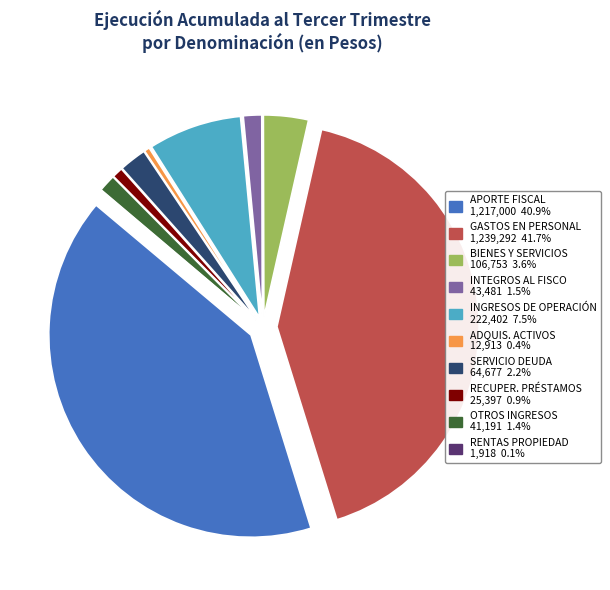

Is there any slice that represents more than half of the pie?

No